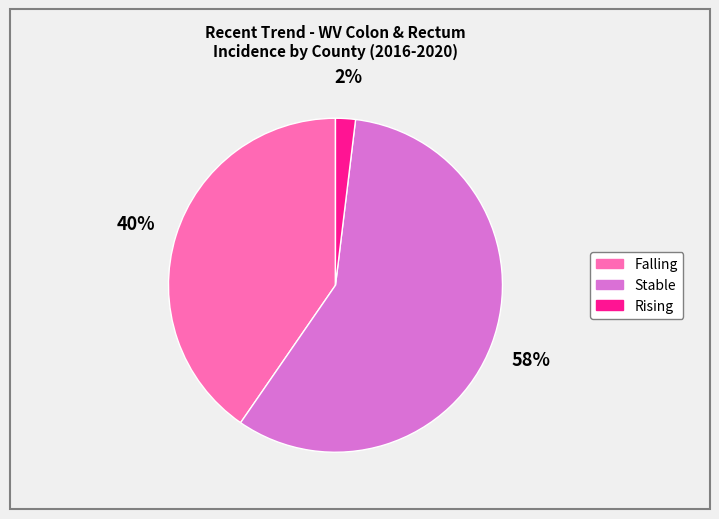

Is there any slice that represents more than half of the pie?

Yes